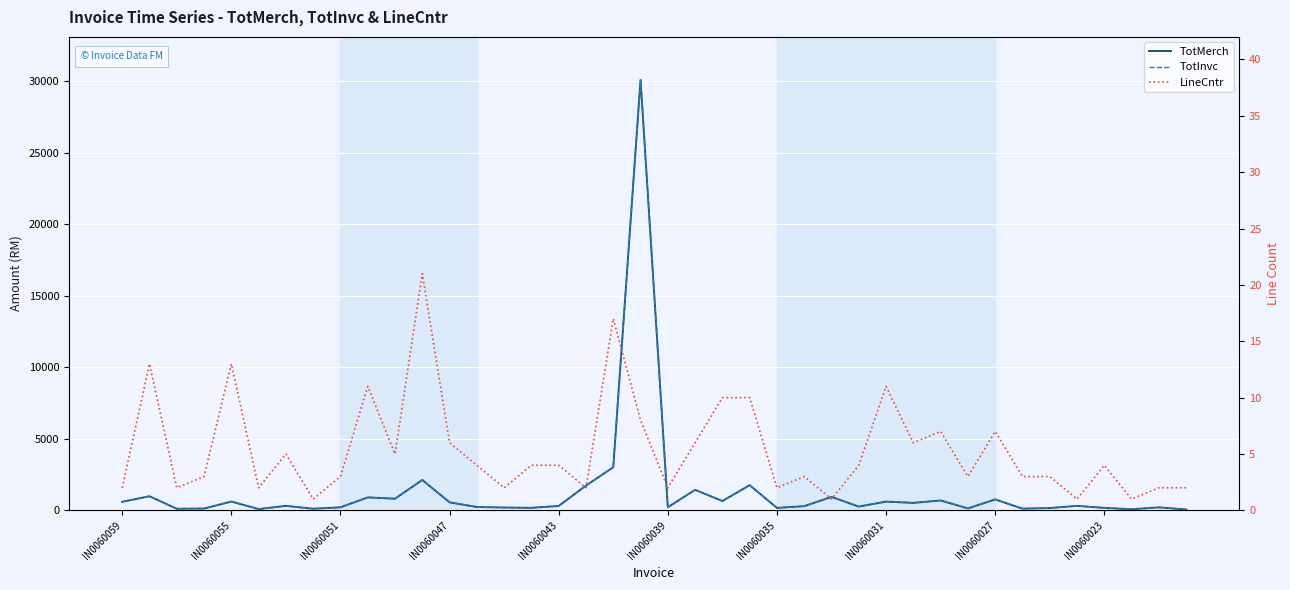

How many distinct data groups are displayed?

3